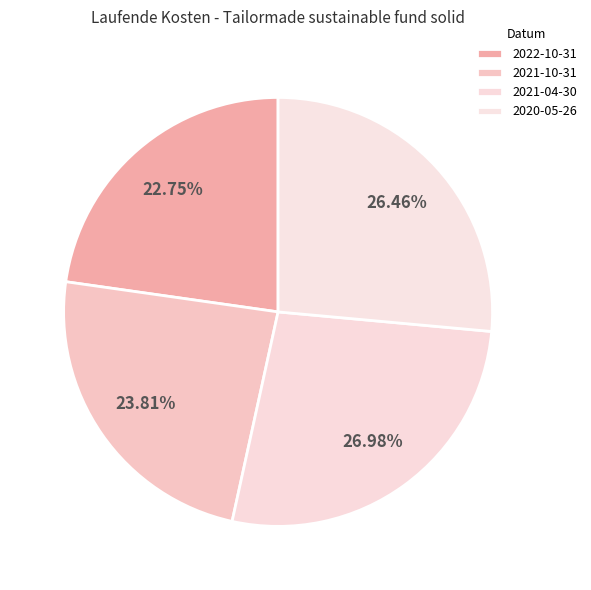

Is it true that 2022-10-31 is 31% of the pie?

False